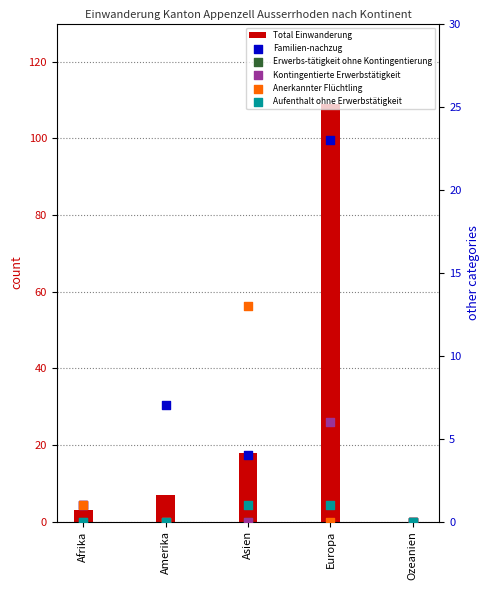

At which category is the sum across all series the highest?

Europa